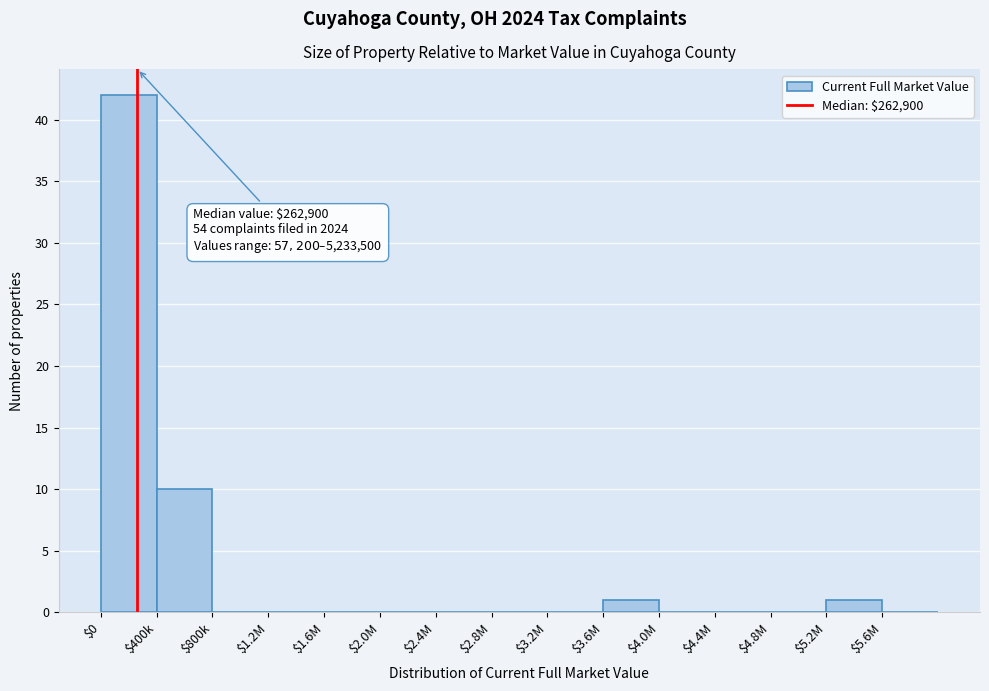

What is the sum of all values?

54